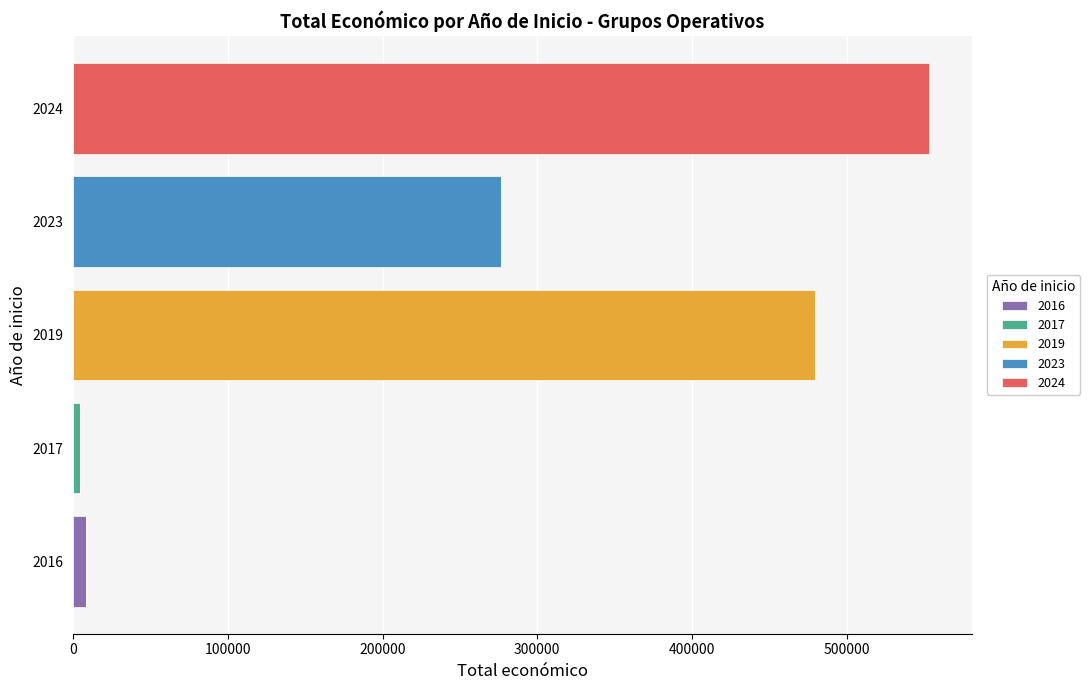

Count the number of data series in this chart.

5